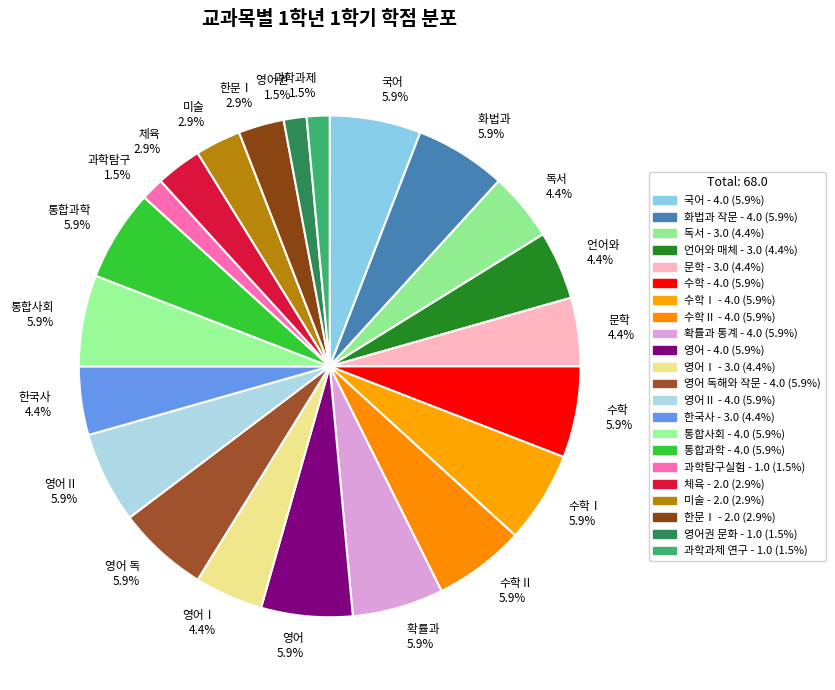

Is 언어와 4.4% the majority of the pie?

No